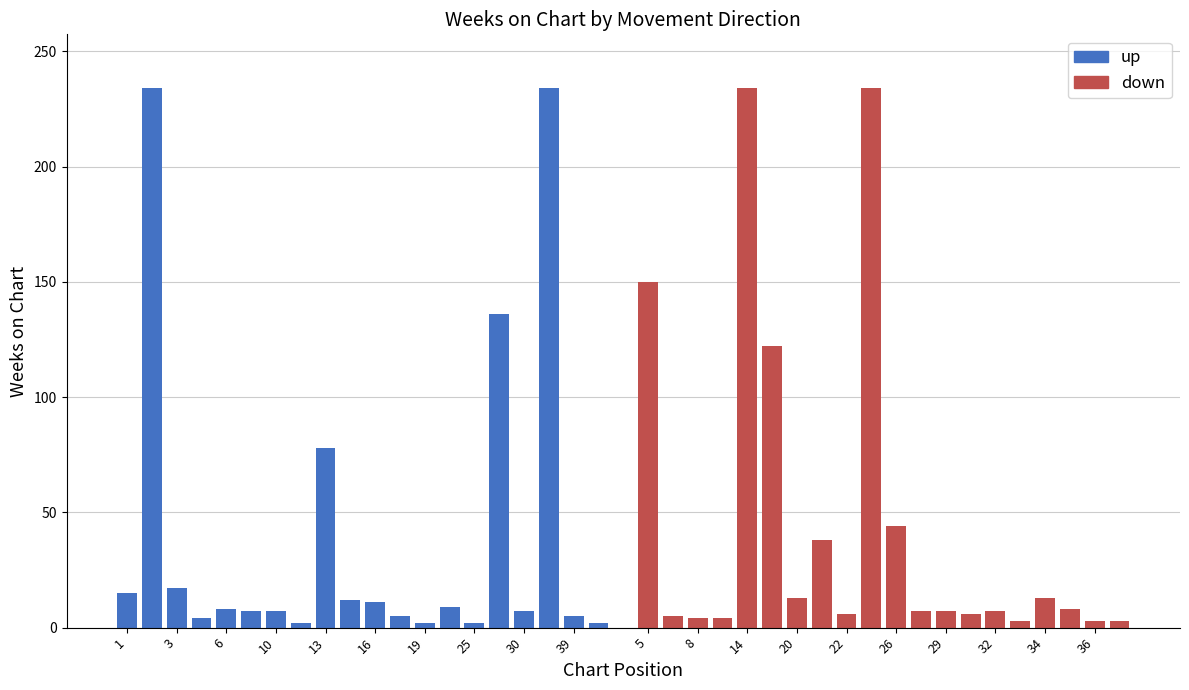

Which series has the largest total across all categories?

down